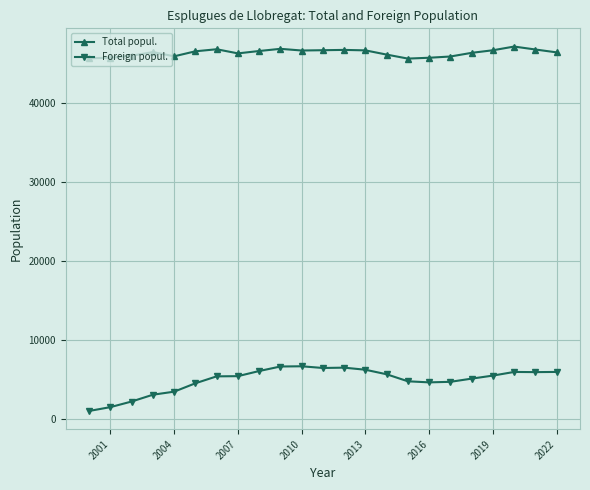

True or false: Total popul. and Foreign popul. cross at least once.

False